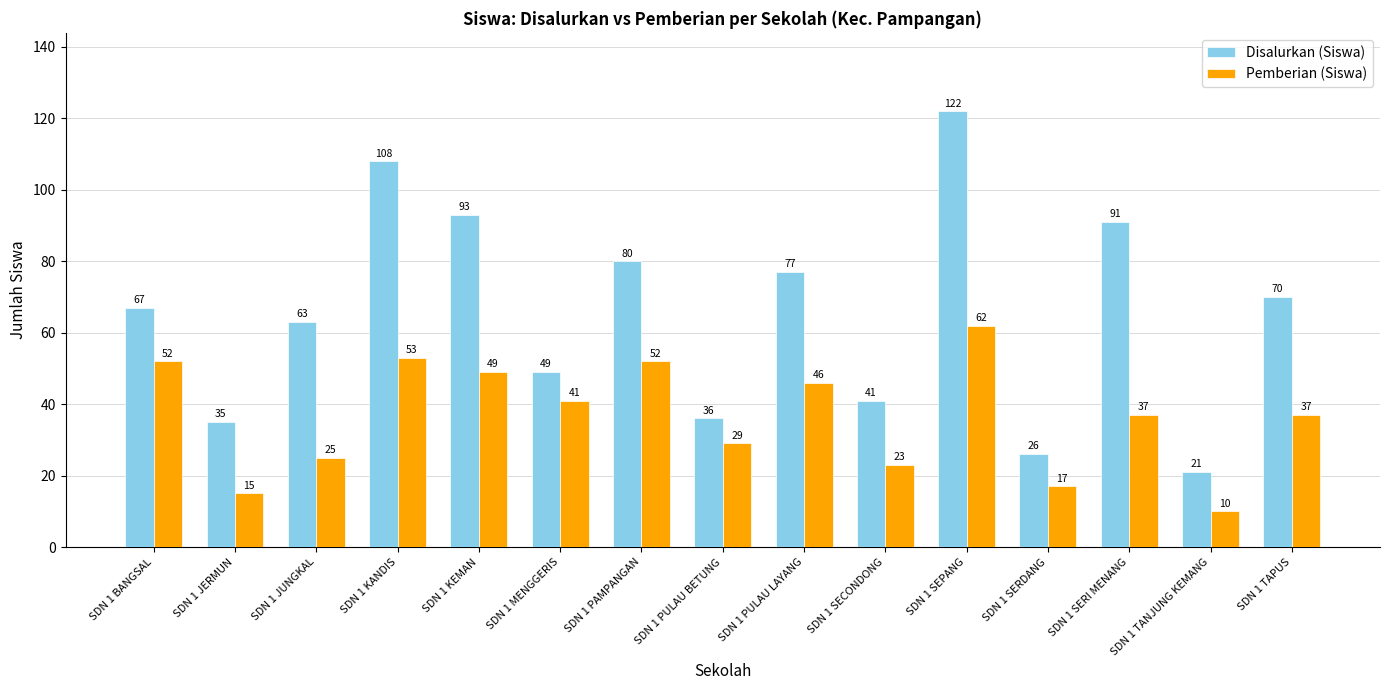

Are the bars grouped side by side (vs. stacked)?

Yes